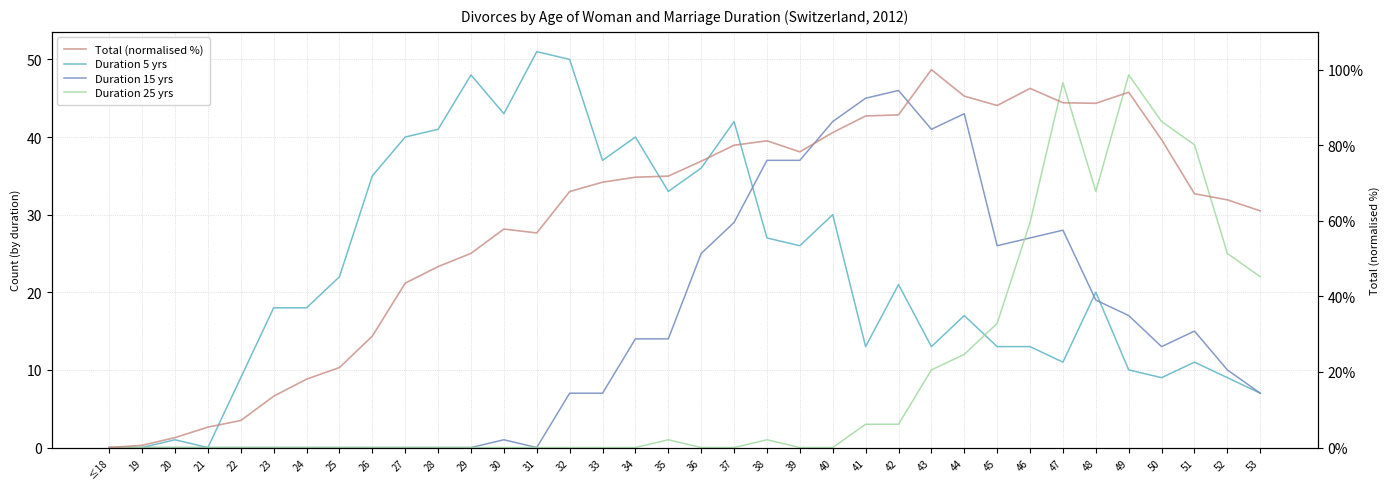

Reading left to right, list all the values displayed in this chart.

Duration 5 yrs: ≤18=0.0	19=0.0	20=1.0	21=0.0	22=9.0	23=18.0	24=18.0	25=22.0	26=35.0	27=40.0	28=41.0	29=48.0	30=43.0	31=51.0	32=50.0	33=37.0	34=40.0	35=33.0	36=36.0	37=42.0	38=27.0	39=26.0	40=30.0	41=13.0	42=21.0	43=13.0	44=17.0	45=13.0	46=13.0	47=11.0	48=20.0	49=10.0	50=9.0	51=11.0	52=9.0	53=7.0
Duration 15 yrs: ≤18=0.0	19=0.0	20=0.0	21=0.0	22=0.0	23=0.0	24=0.0	25=0.0	26=0.0	27=0.0	28=0.0	29=0.0	30=1.0	31=0.0	32=7.0	33=7.0	34=14.0	35=14.0	36=25.0	37=29.0	38=37.0	39=37.0	40=42.0	41=45.0	42=46.0	43=41.0	44=43.0	45=26.0	46=27.0	47=28.0	48=19.0	49=17.0	50=13.0	51=15.0	52=10.0	53=7.0
Duration 25 yrs: ≤18=0.0	19=0.0	20=0.0	21=0.0	22=0.0	23=0.0	24=0.0	25=0.0	26=0.0	27=0.0	28=0.0	29=0.0	30=0.0	31=0.0	32=0.0	33=0.0	34=0.0	35=1.0	36=0.0	37=0.0	38=1.0	39=0.0	40=0.0	41=3.0	42=3.0	43=10.0	44=12.0	45=16.0	46=29.0	47=47.0	48=33.0	49=48.0	50=42.0	51=39.0	52=25.0	53=22.0
Total (normalised %): ≤18=0.0	19=0.6	20=2.6	21=5.4	22=7.2	23=13.6	24=18.1	25=21.2	26=29.5	27=43.5	28=47.9	29=51.4	30=57.8	31=56.8	32=67.7	33=70.2	34=71.5	35=71.8	36=75.8	37=80.0	38=81.2	39=78.2	40=83.4	41=87.7	42=88.0	43=100.0	44=93.0	45=90.5	46=95.0	47=91.2	48=91.1	49=94.0	50=81.5	51=67.2	52=65.5	53=62.6